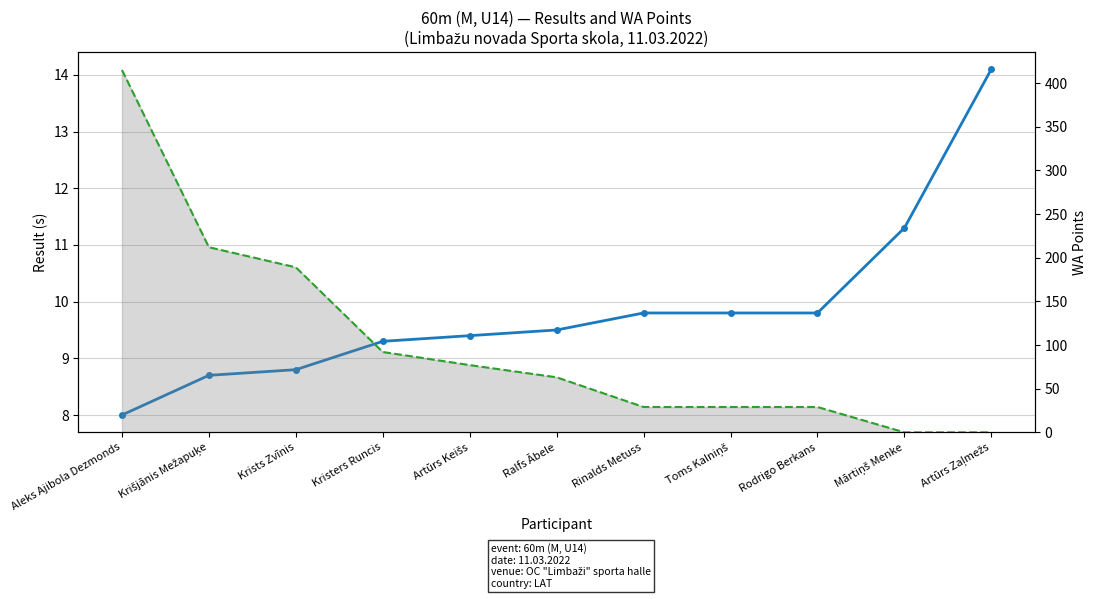

List the series in order of their peak value, highest first.

WA Points, Result (s)